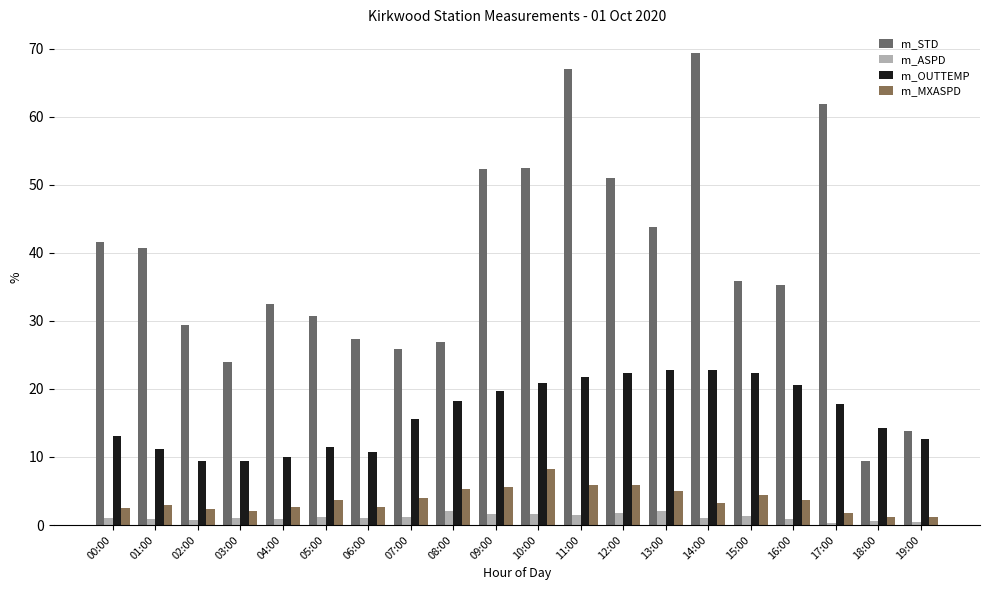

How many data points in m_STD are above 35?

11